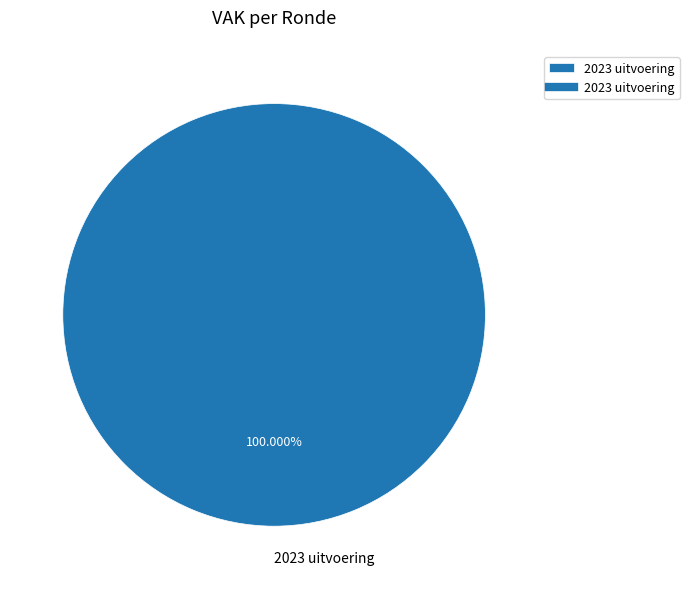

Is there any slice that represents more than half of the pie?

Yes